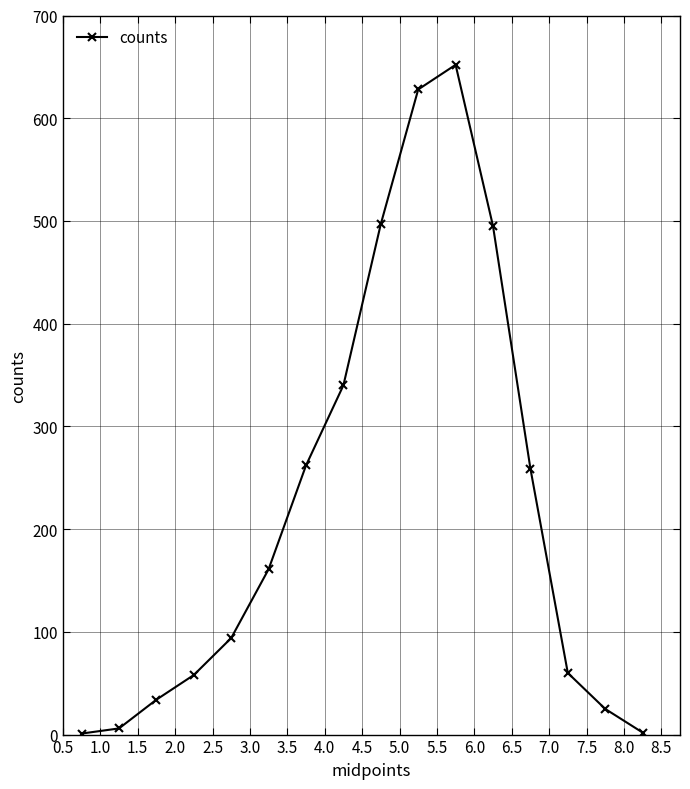

True or false: there are more than 1 points higher than both neighbors.

False